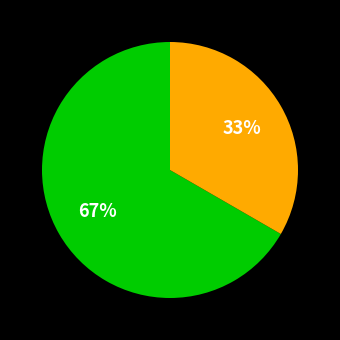

Does any single category account for the majority?

Yes